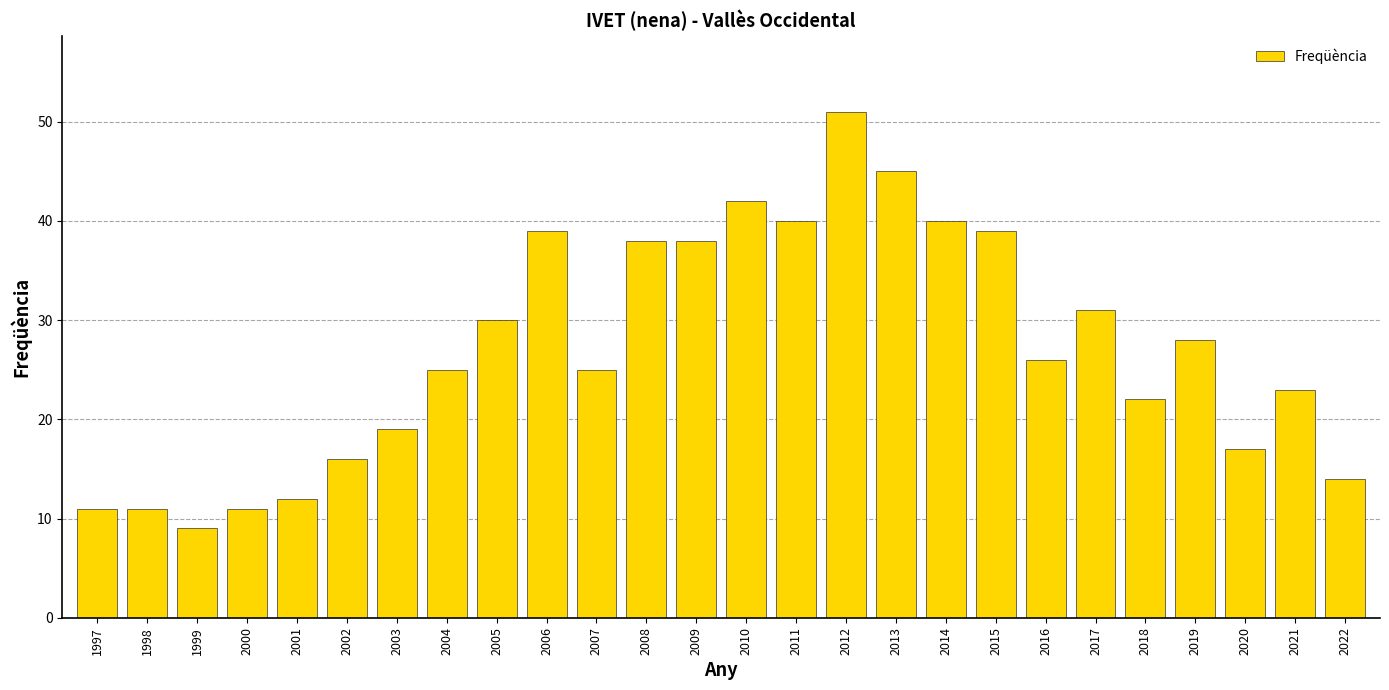

What is the sum of the values at 2013 and 2017?

76